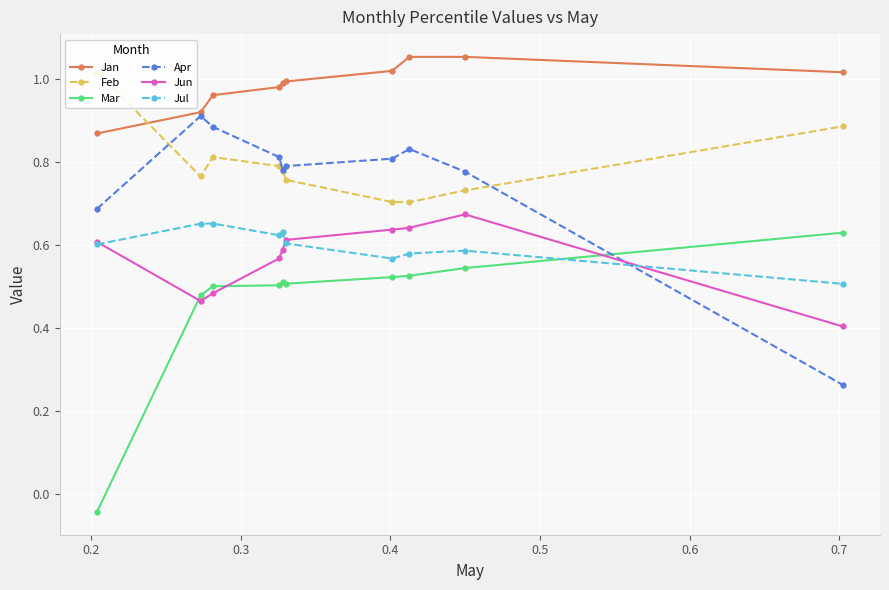

At how many categories does at least one series exceed 0?

10